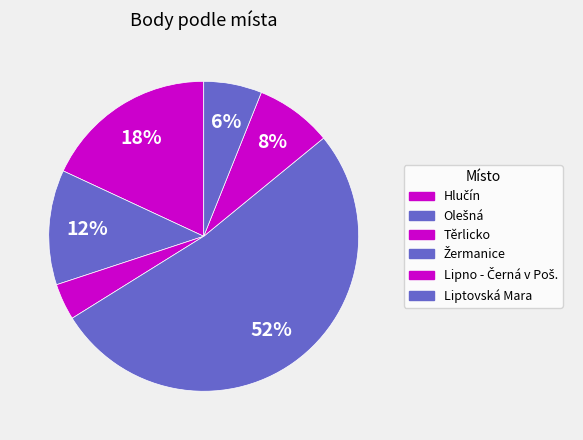

How many segments does this pie chart have?

6